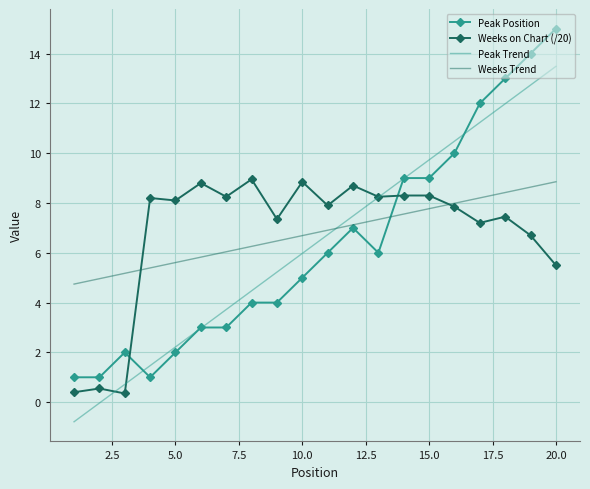

What is the sum of all Peak Trend values?

127.0